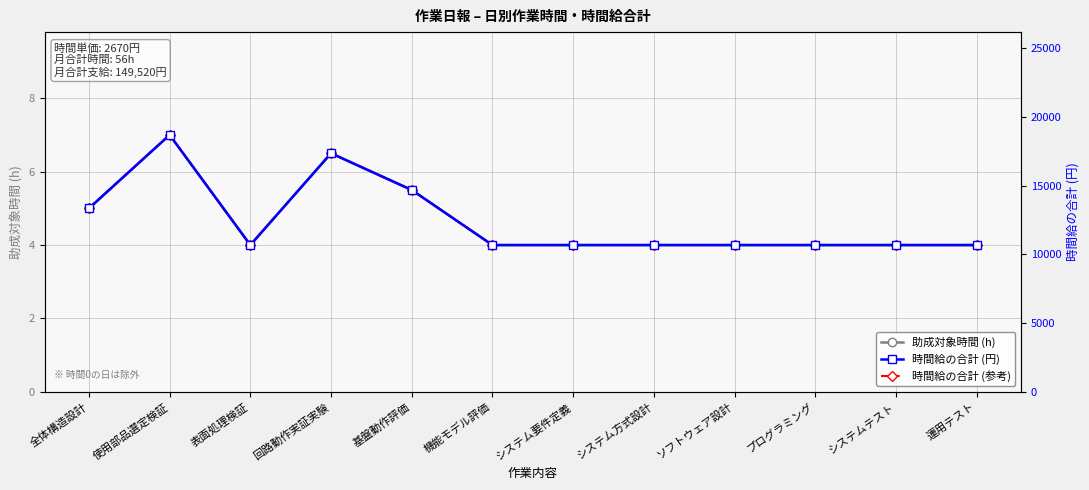

At which category does the chart reach its peak across all series?

使用部品選定検証